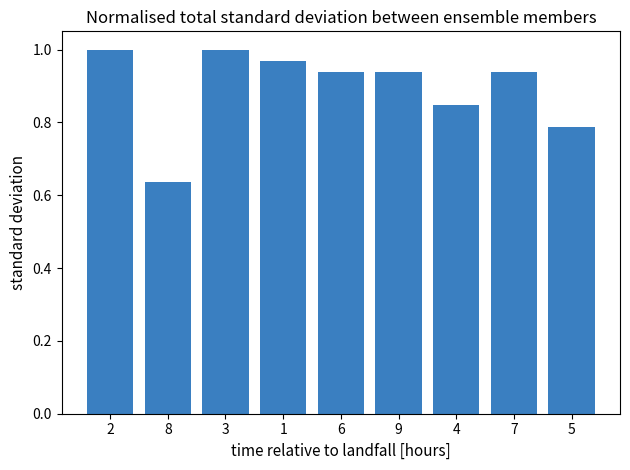

Does the chart contain stacked bars?

No